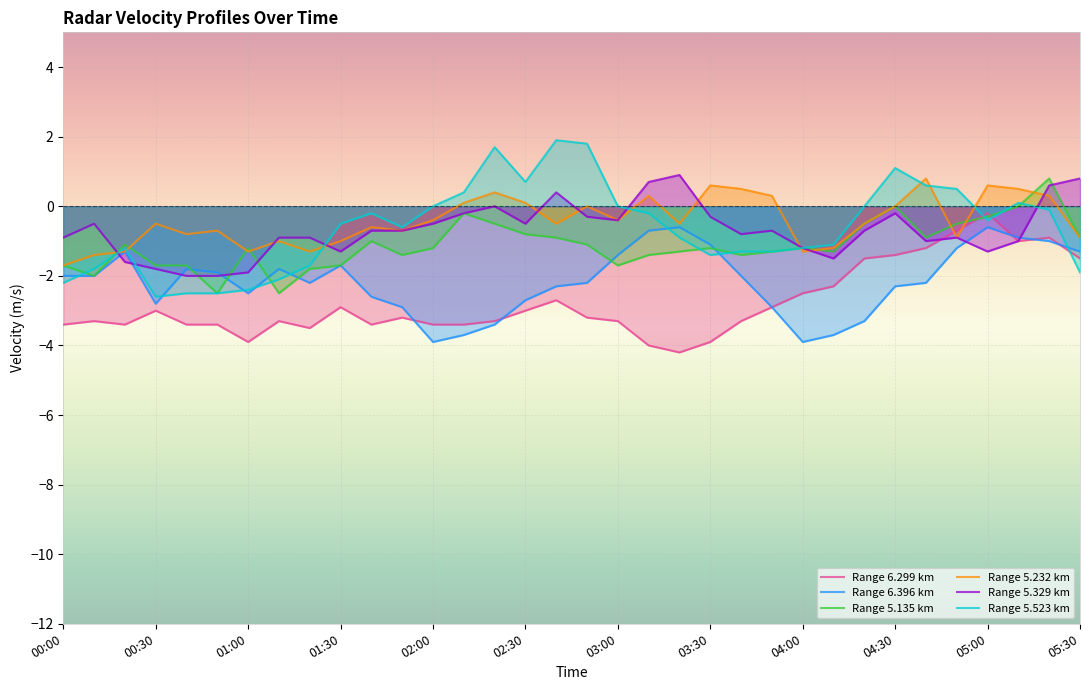

How many values in 5.232 are below zero?

21